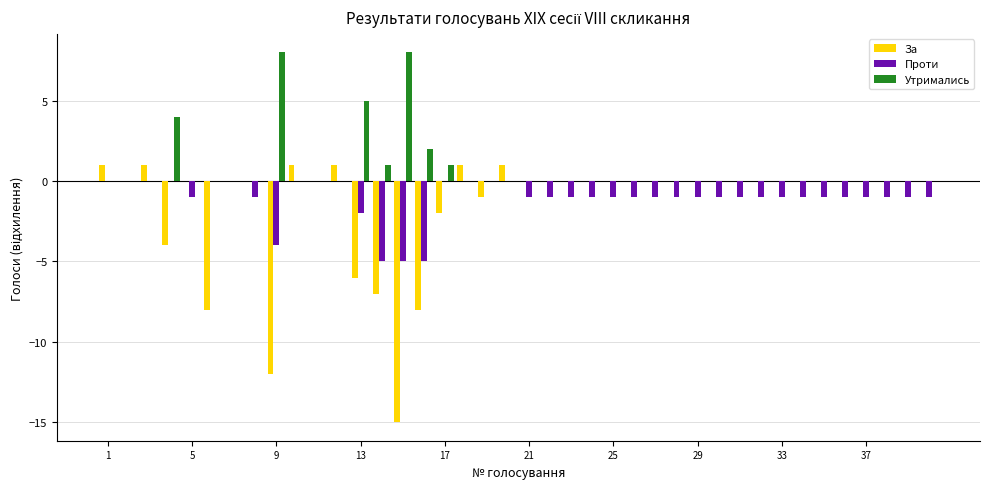

What is the maximum value shown in the chart?

8